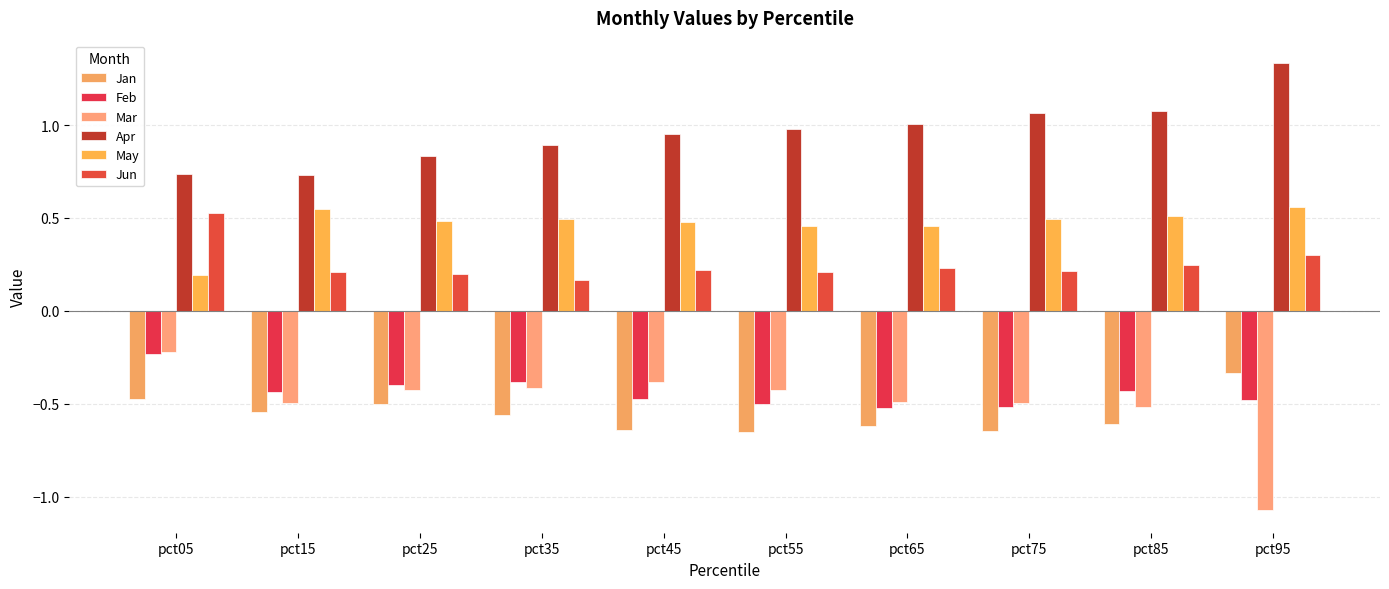

How many bars are there in total?

60